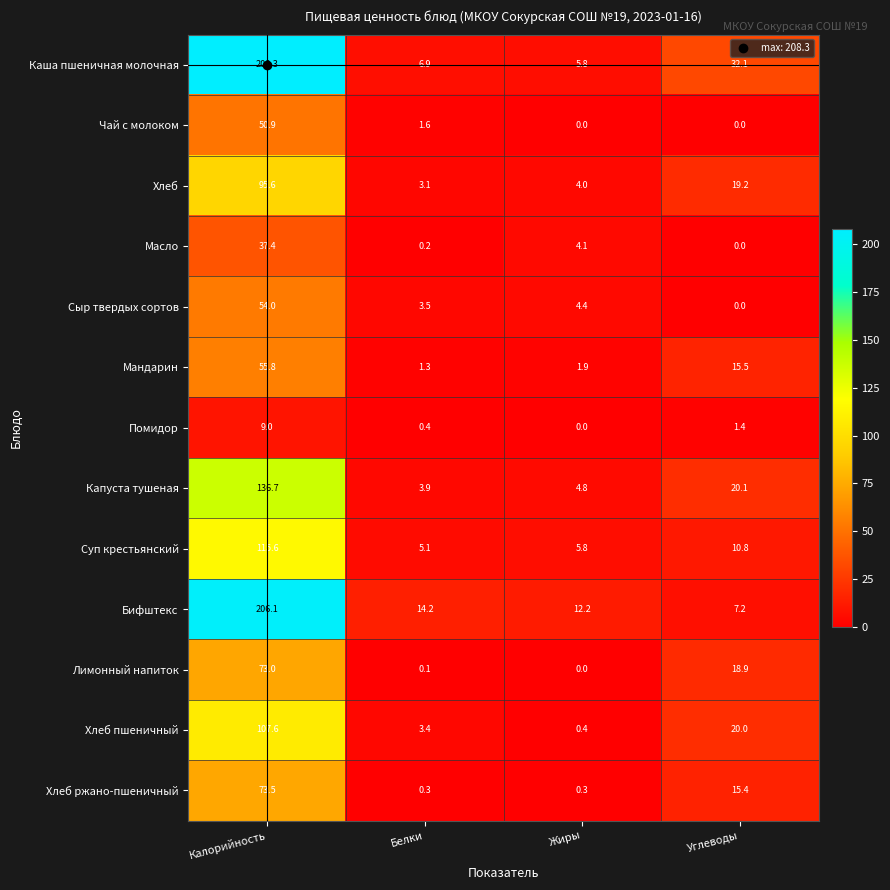

At which label is Хлеб пшеничный closest to 54?

Углеводы